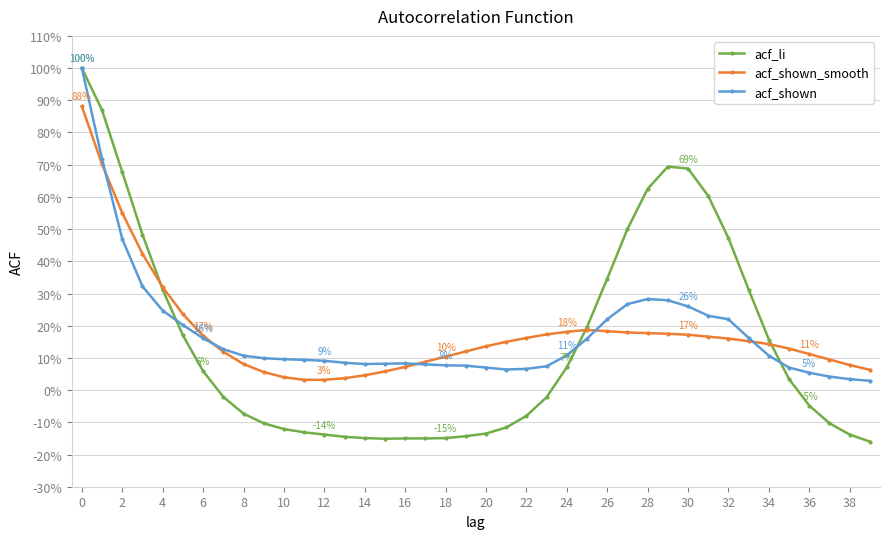

What are all the series names shown in the legend?

acf_li, acf_shown_smooth, acf_shown